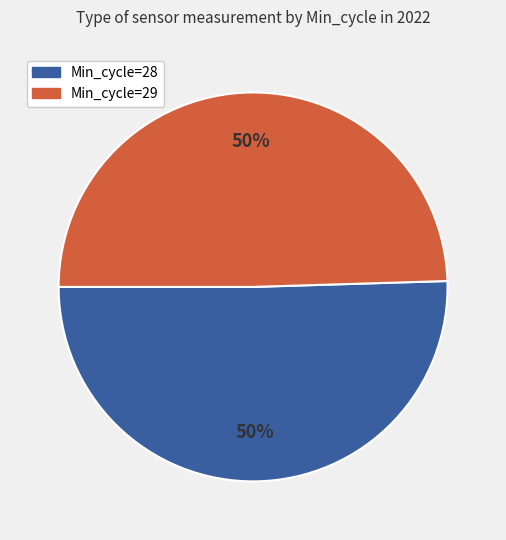

Combined, do Min_cycle=29 and Min_cycle=28 account for over 50%?

Yes